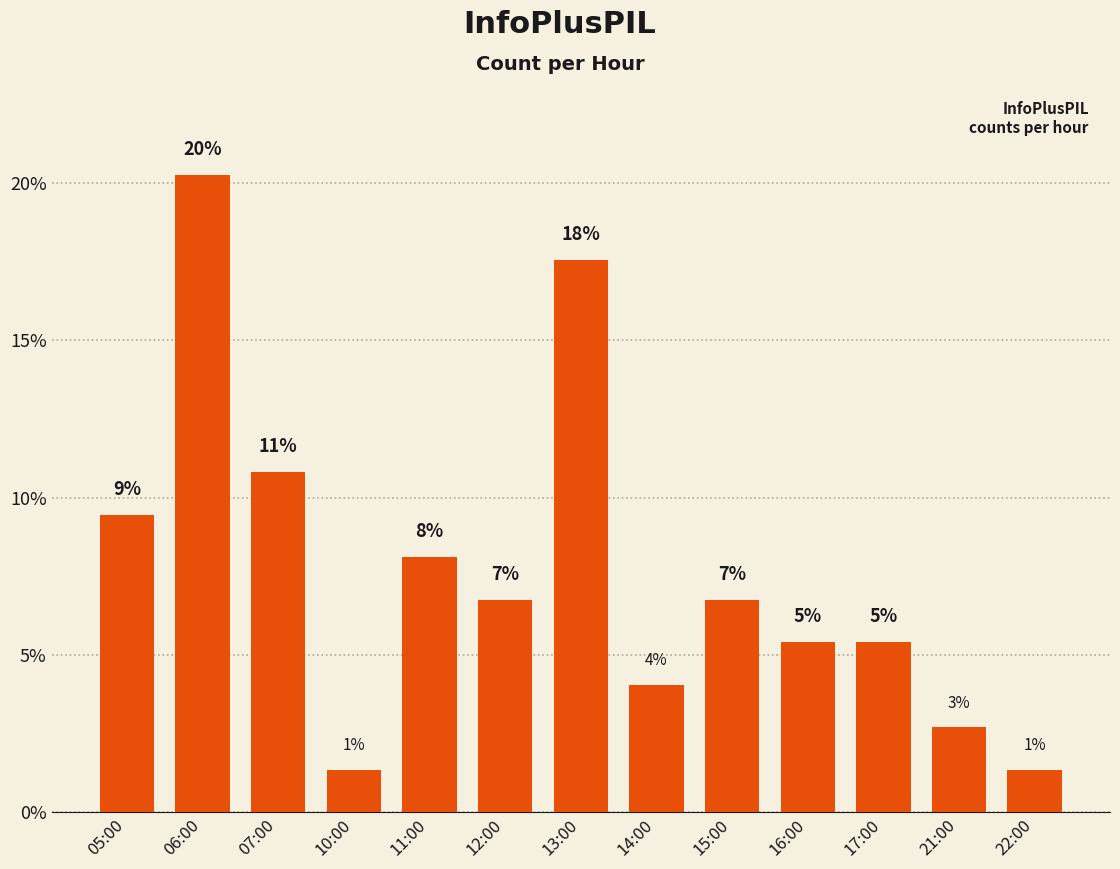

How many bars are there in total?

13